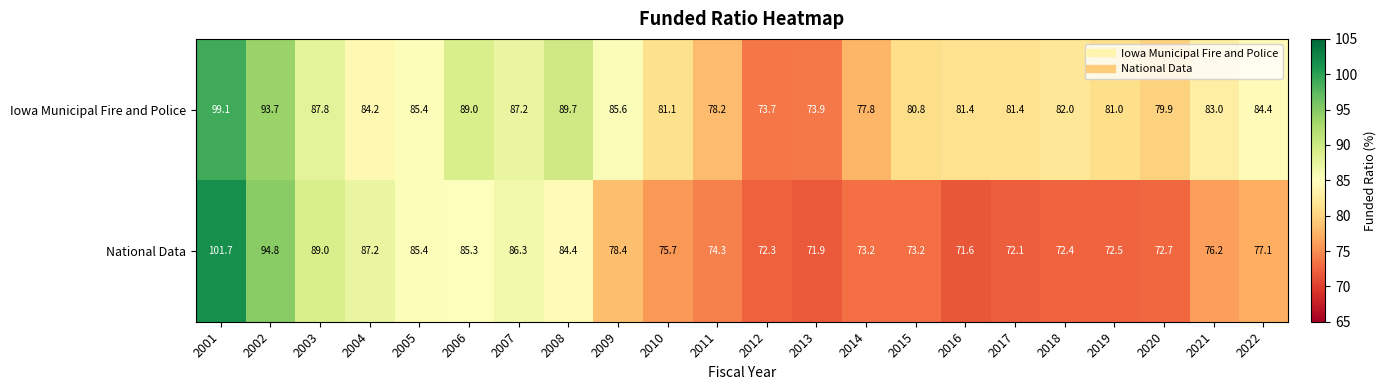

What is the difference between the highest and lowest values at 2001?

2.6